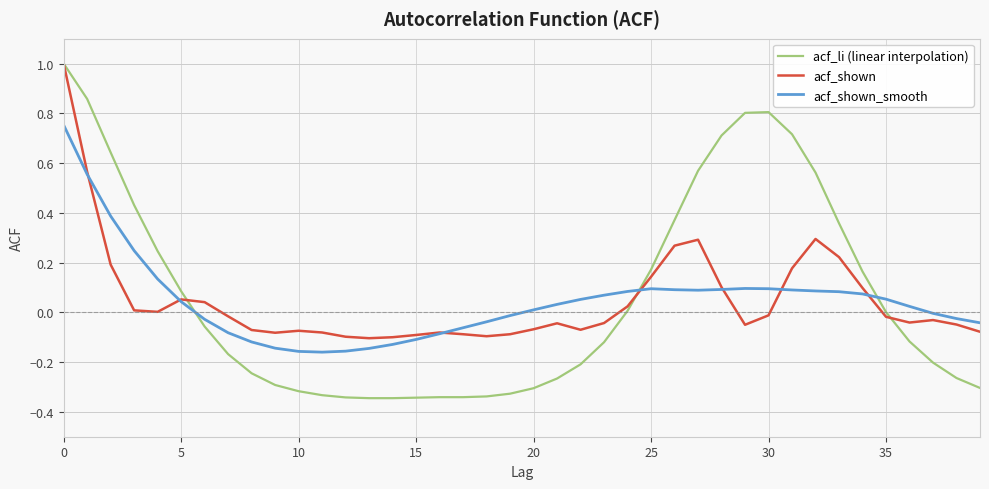

What is the highest value of the acf_shown series?

1.0